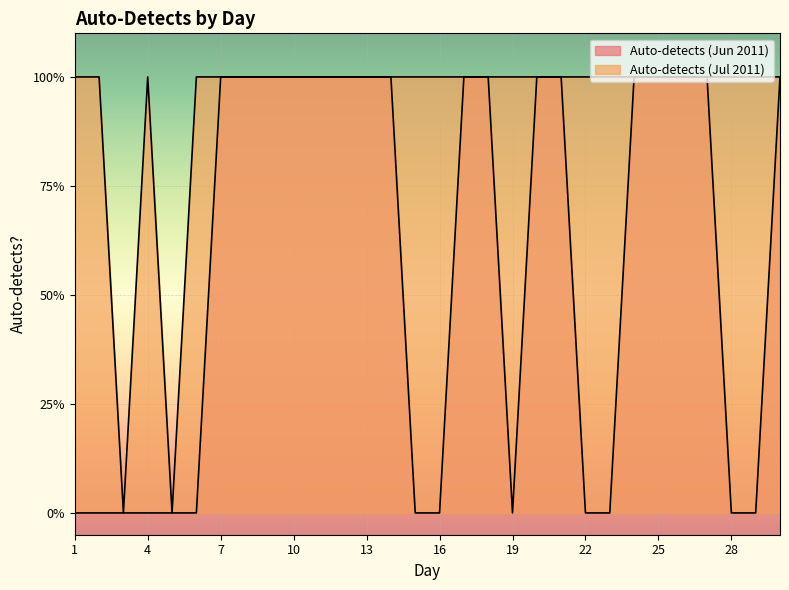

How many interior local peaks does the Auto-detects (Jul 2011) series have?

1